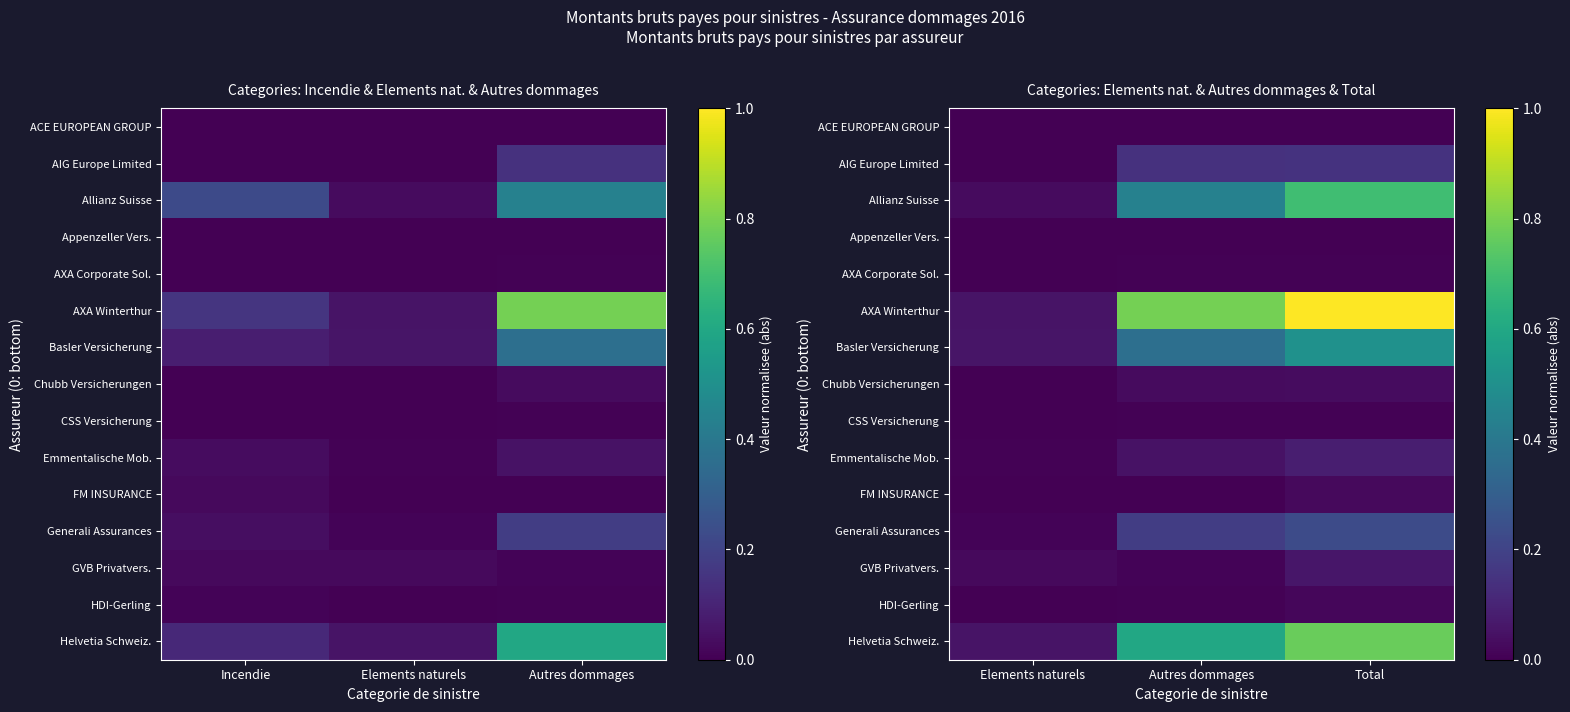

Rank the categories by Chubb Versicherungen value from lowest to highest.

Elements naturels, Autres dommages, Total